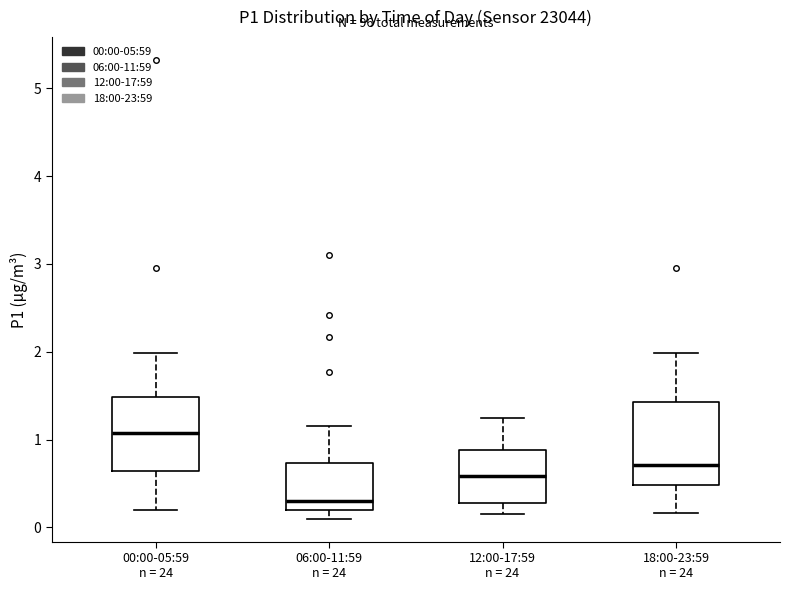

Reading left to right, read every box against the y-axis: the position of its median line, the range the box covers, and the ends of its whiskers. The values are not printed on the chart, so give them approximately, as read against the axis.

00:00-05:59 n = 24: median 1.1, box 0.6 to 1.5, whiskers 0.2 to 2.0
06:00-11:59 n = 24: median 0.3, box 0.2 to 0.7, whiskers 0.1 to 1.2
12:00-17:59 n = 24: median 0.6, box 0.3 to 0.9, whiskers 0.2 to 1.3
18:00-23:59 n = 24: median 0.7, box 0.5 to 1.4, whiskers 0.2 to 2.0